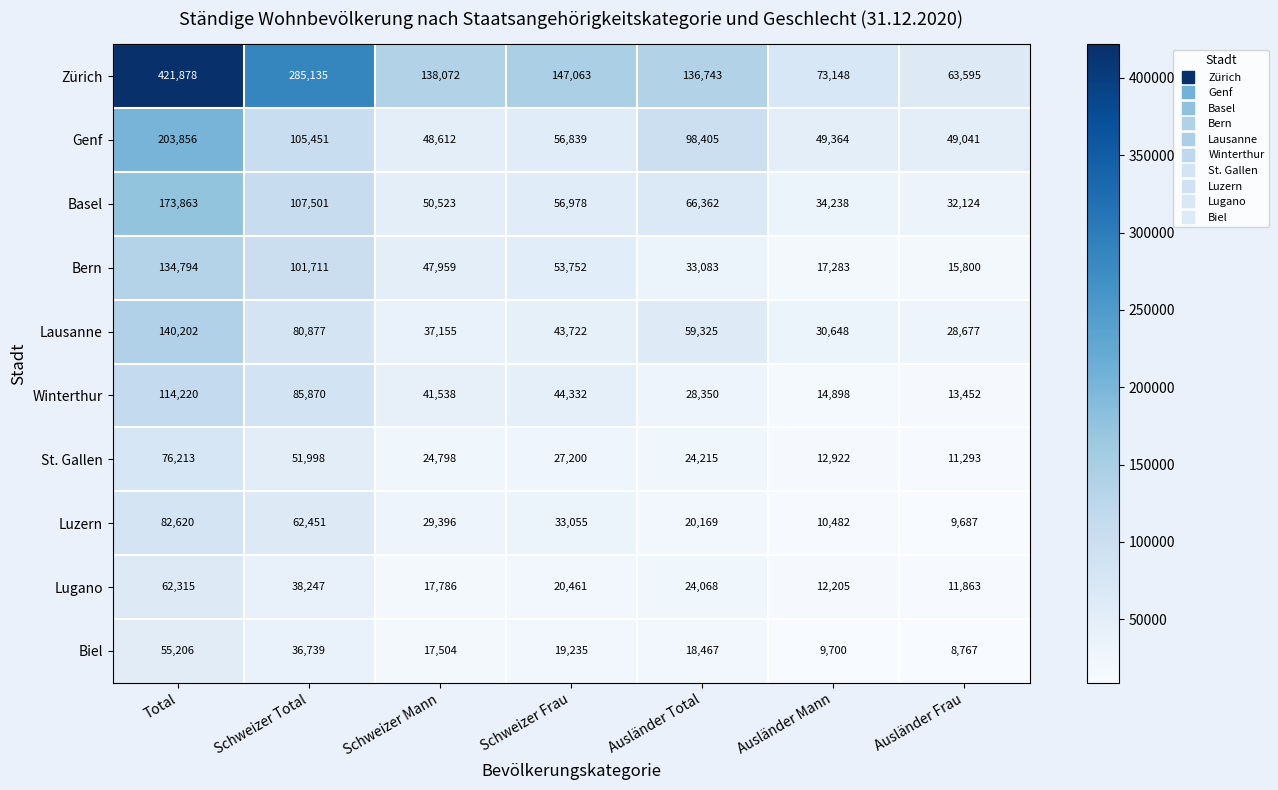

What is the sum of the Lausanne values at Schweizer Frau and Schweizer Mann?

80877